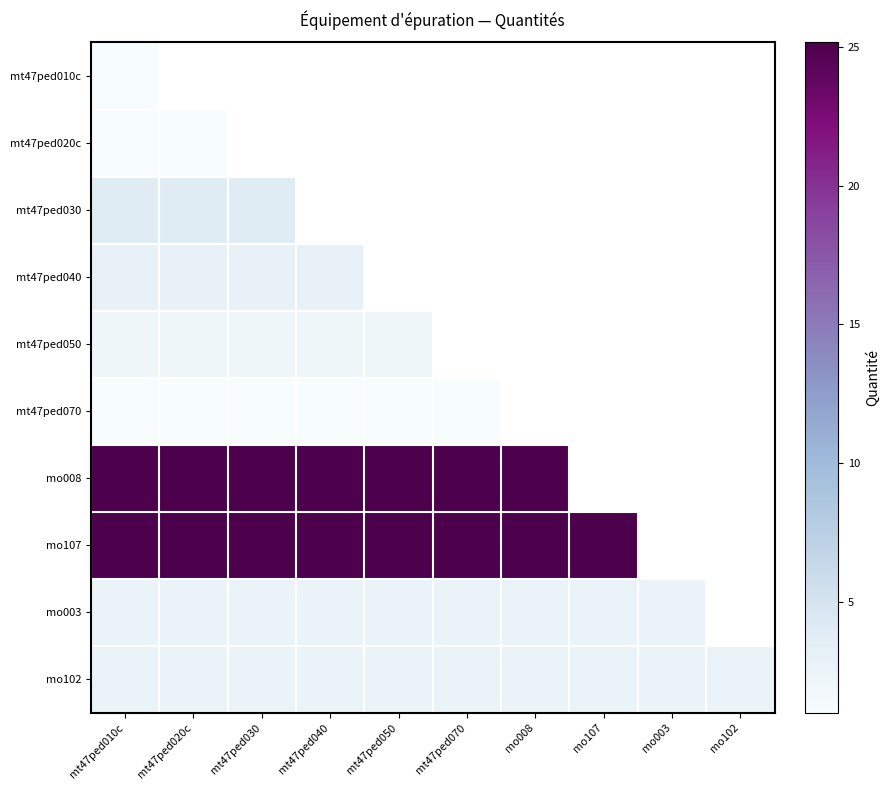

What is the spread (max minus min) of values at mo008?

22.5